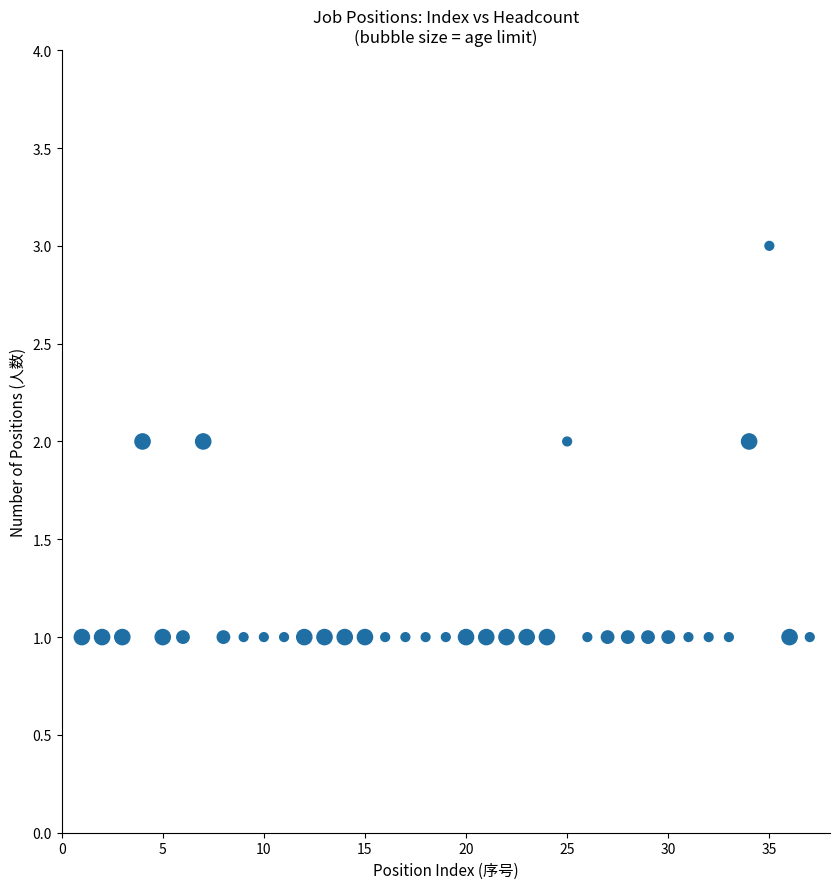

What is the range of X values (max minus min)?

36